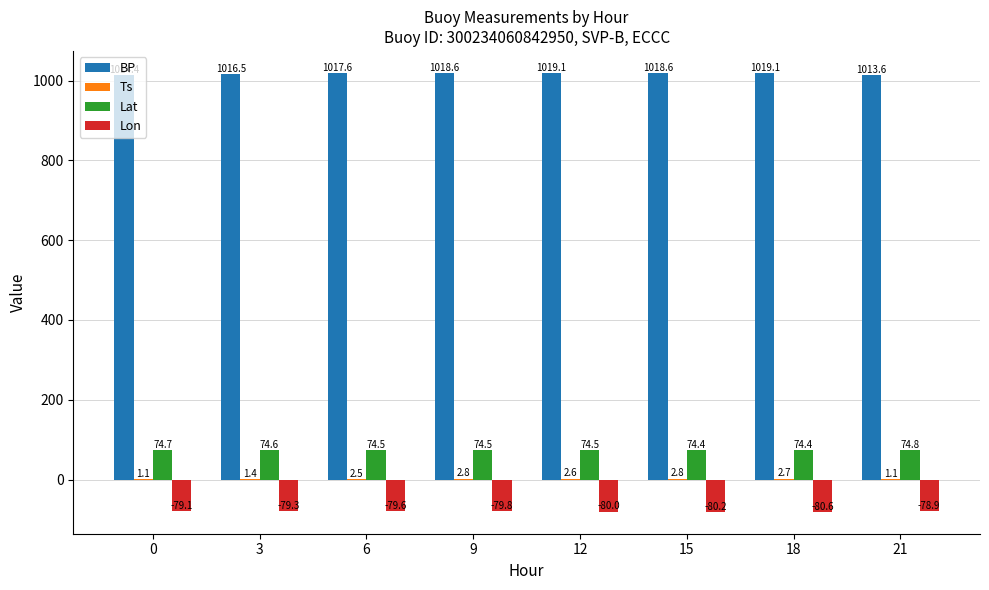

Which series has the largest range (max minus min)?

BP